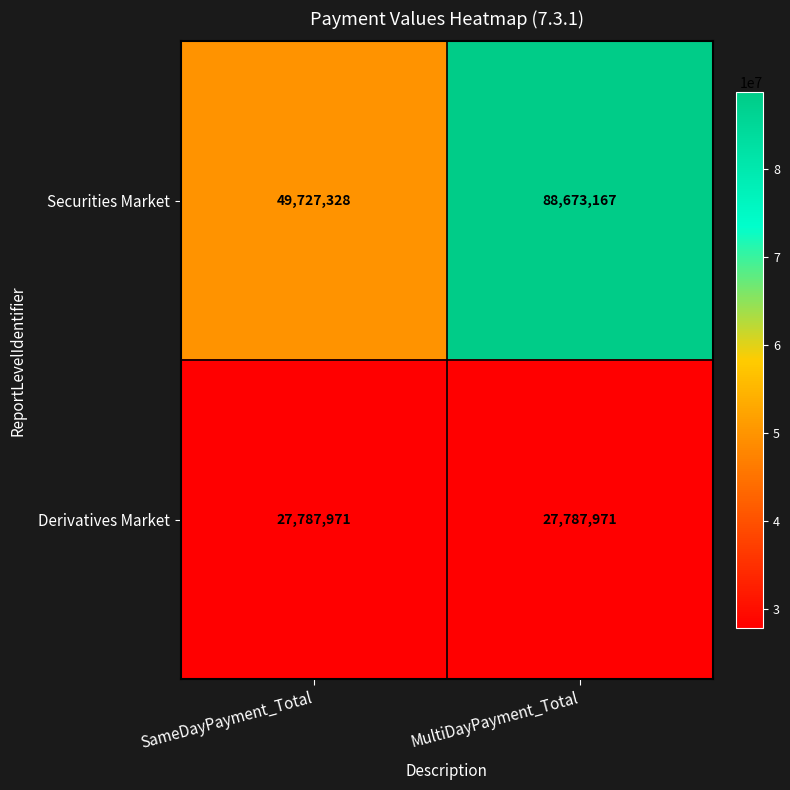

Which series changed the most between SameDayPayment_Total and MultiDayPayment_Total?

Securities Market